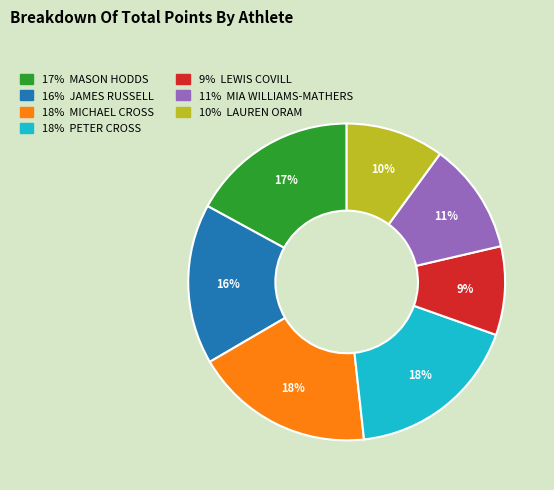

Is there any slice that represents more than half of the pie?

No